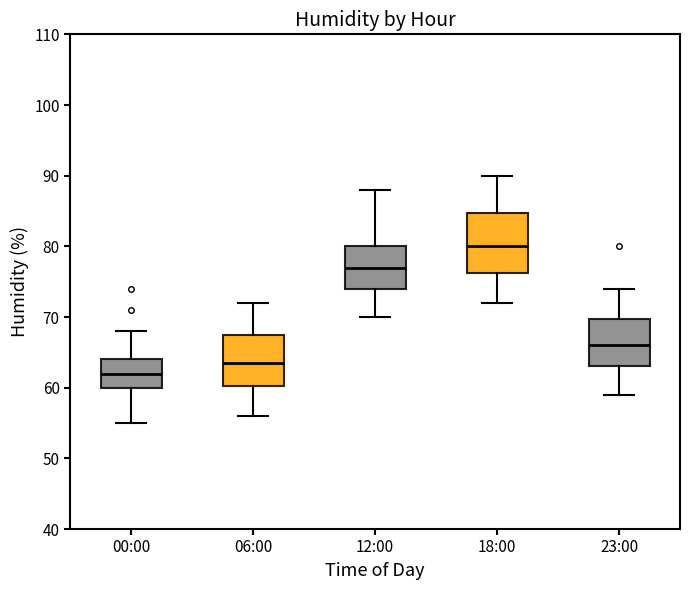

Which box has the highest median line?

18:00